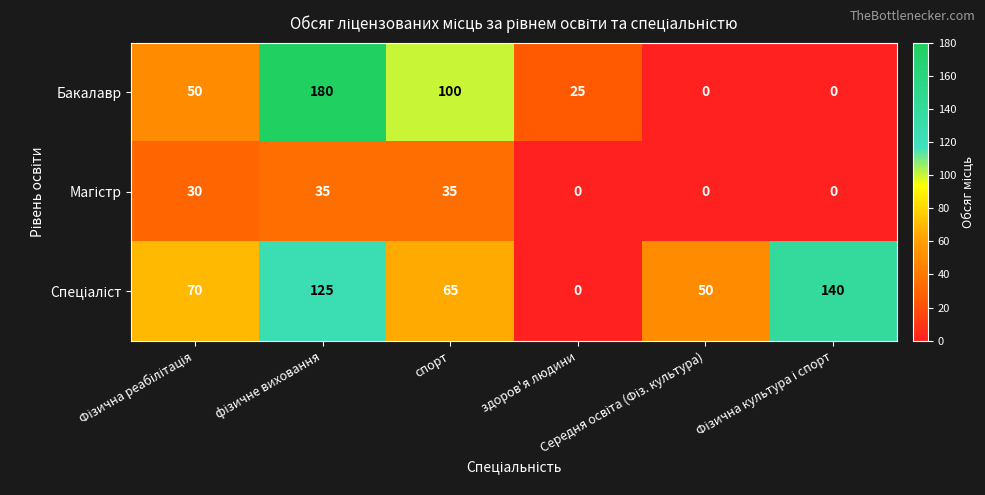

Which series has the largest range (max minus min)?

Бакалавр